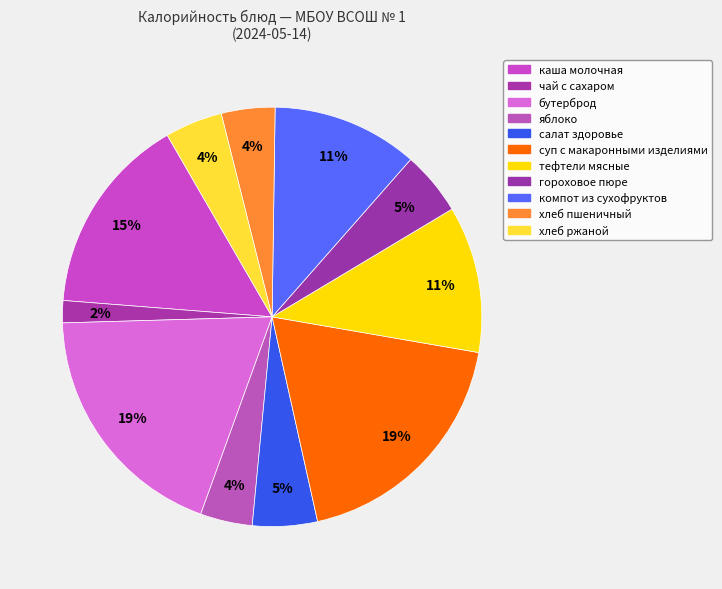

How many slices are in this pie chart?

11